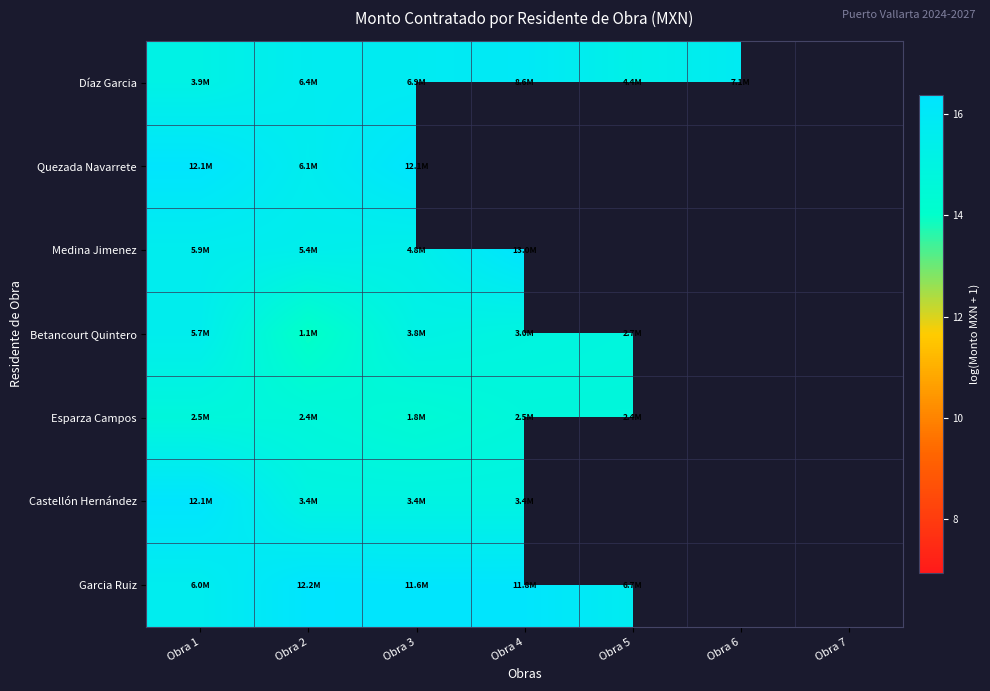

What is the total value across all series at Obra 3?

108.3